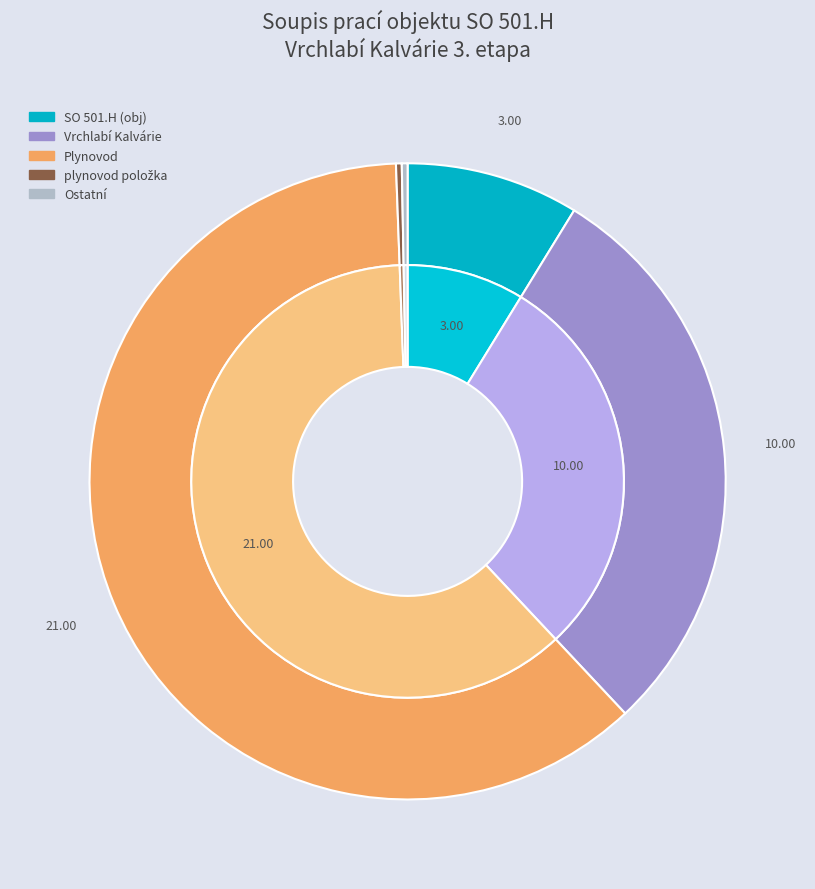

To the nearest percent, what is the difference between the Plynovod and plynovod slice percentages?

62%